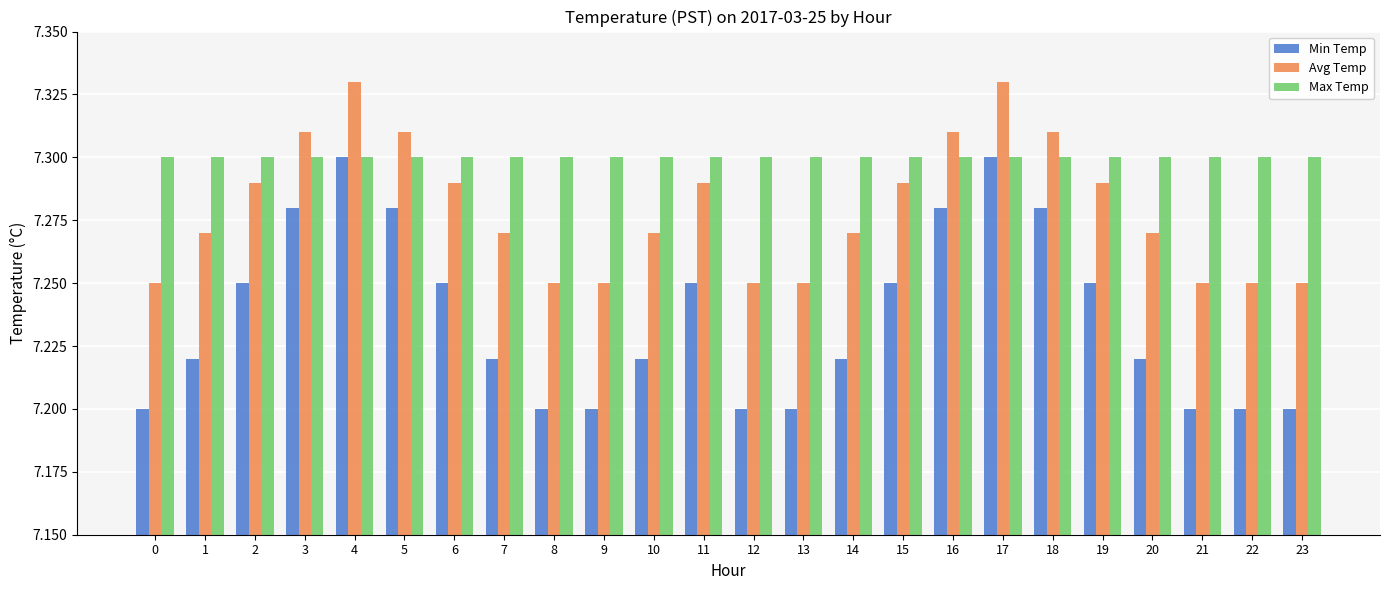

Which series changed the most between 5 and 21?

Min Temp